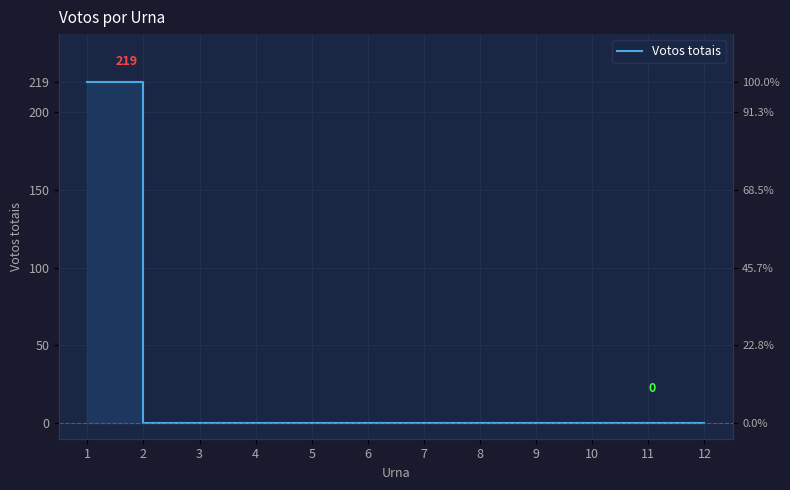

Reading left to right, list all the values displayed in this chart.

219	0	0	0	0	0	0	0	0	0	0	0